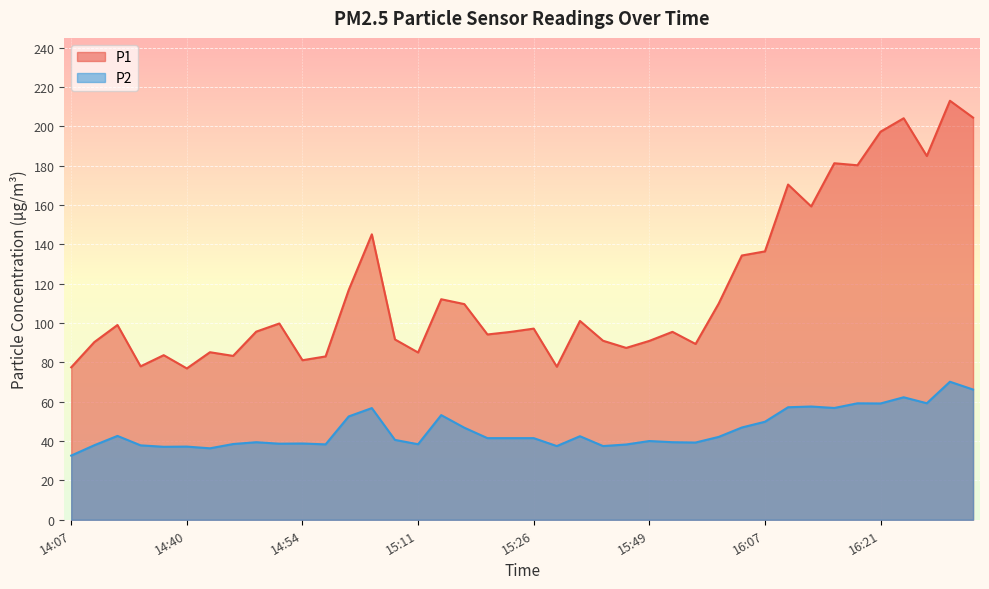

At which category does P1 reach its first local peak?

14:25